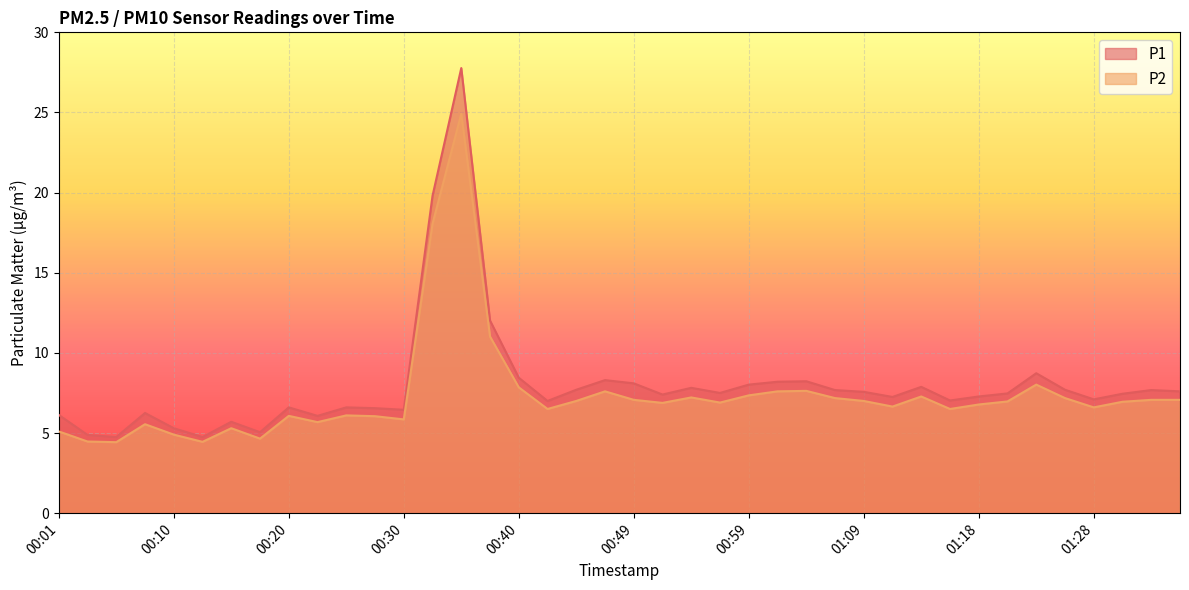

List the series in order of their peak value, highest first.

P1, P2